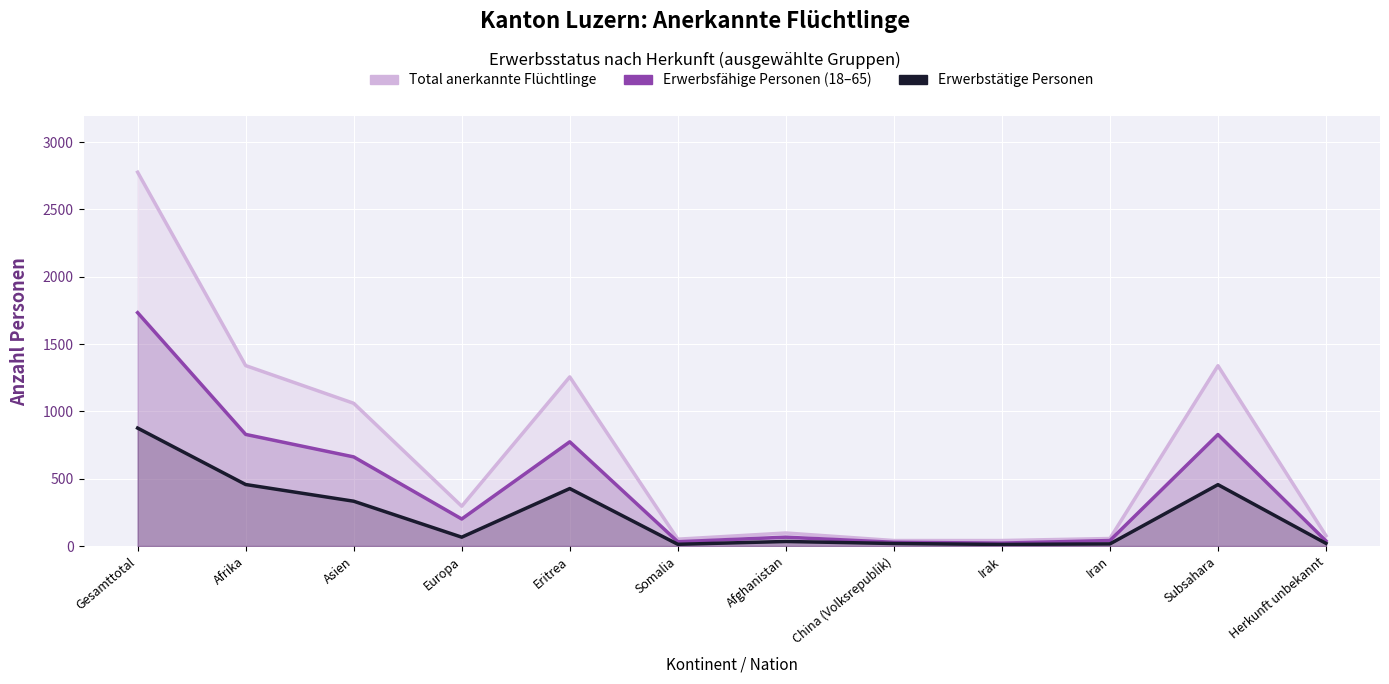

Reading left to right, transcribe all the data shown in this chart.

Total anerkannte Flüchtlinge: Gesamttotal=2776	Afrika=1340	Asien=1060	Europa=296	Eritrea=1256	Somalia=51	Afghanistan=97	China (Volksrepublik)=41	Irak=41	Iran=56	Subsahara=1339	Herkunft unbekannt=77
Erwerbsfähige Personen (18–65): Gesamttotal=1733	Afrika=829	Asien=662	Europa=201	Eritrea=774	Somalia=32	Afghanistan=66	China (Volksrepublik)=28	Irak=22	Iran=41	Subsahara=828	Herkunft unbekannt=38
Erwerbstätige Personen: Gesamttotal=876	Afrika=457	Asien=333	Europa=66	Eritrea=427	Somalia=13	Afghanistan=34	China (Volksrepublik)=19	Irak=12	Iran=16	Subsahara=456	Herkunft unbekannt=20